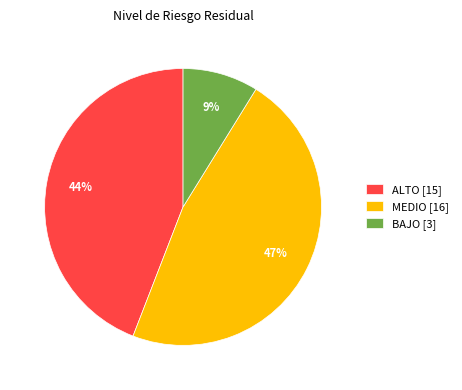

Which category has the biggest portion of the pie?

MEDIO [16]